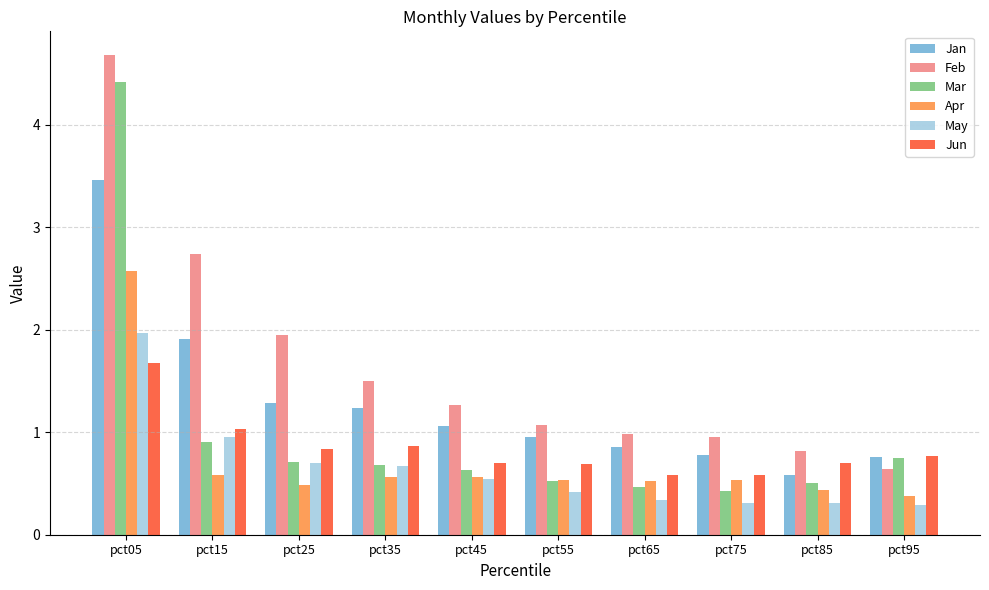

True or false: May has a value of 1.0 at pct15.

True